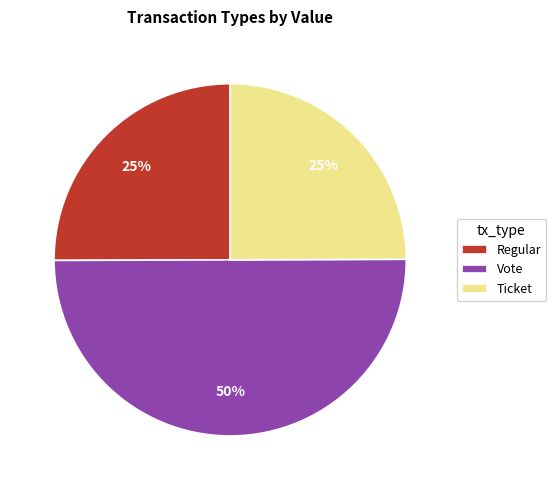

Which has a higher value, Vote or Ticket?

Vote